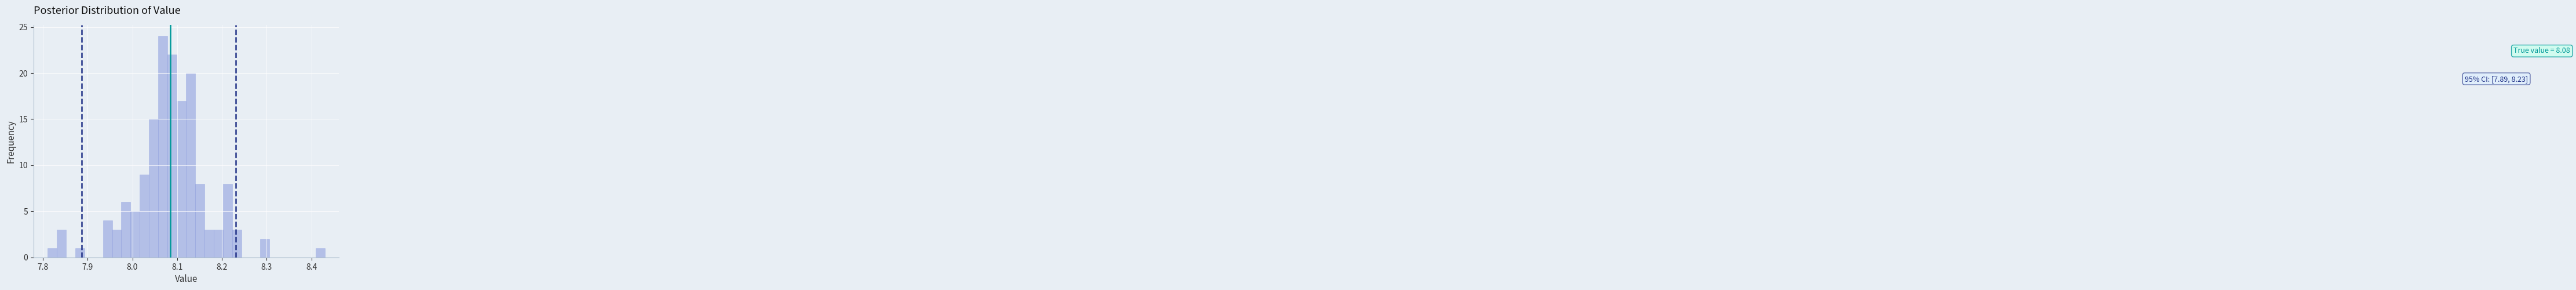

Read against the x-axis, roughly where is the centre of the tallest bar?

8.07